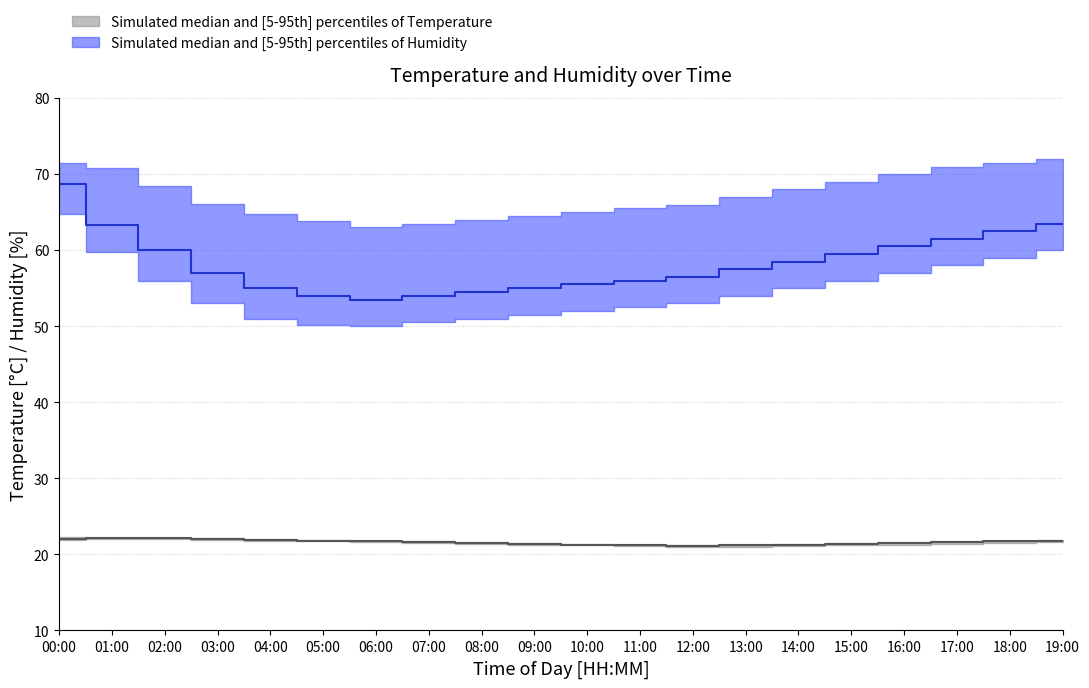

What position from the right is 16:00?

4